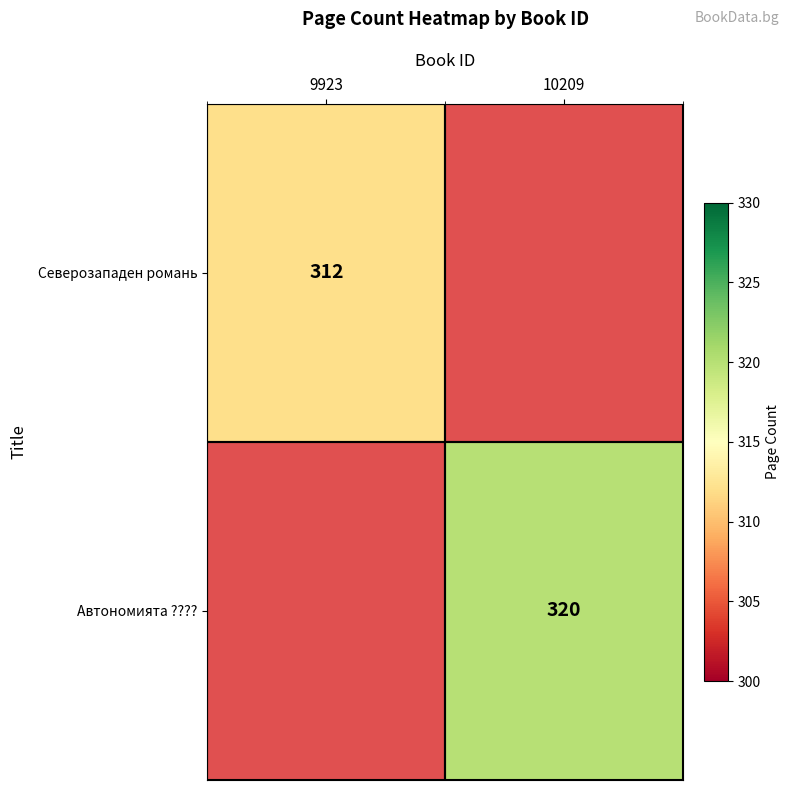

Is it true that Северозападен романь equals 538 at 9923?

False